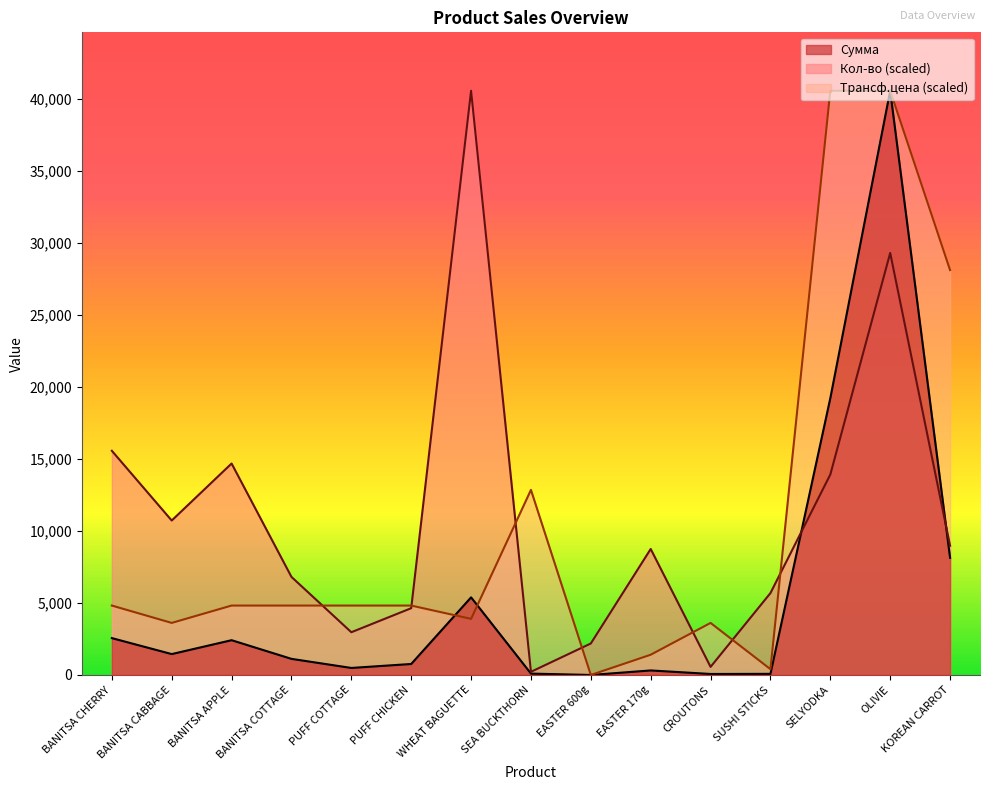

Rank the series at SELYODKA from lowest to highest value.

Кол-во (scaled), Сумма, Трансф.цена (scaled)